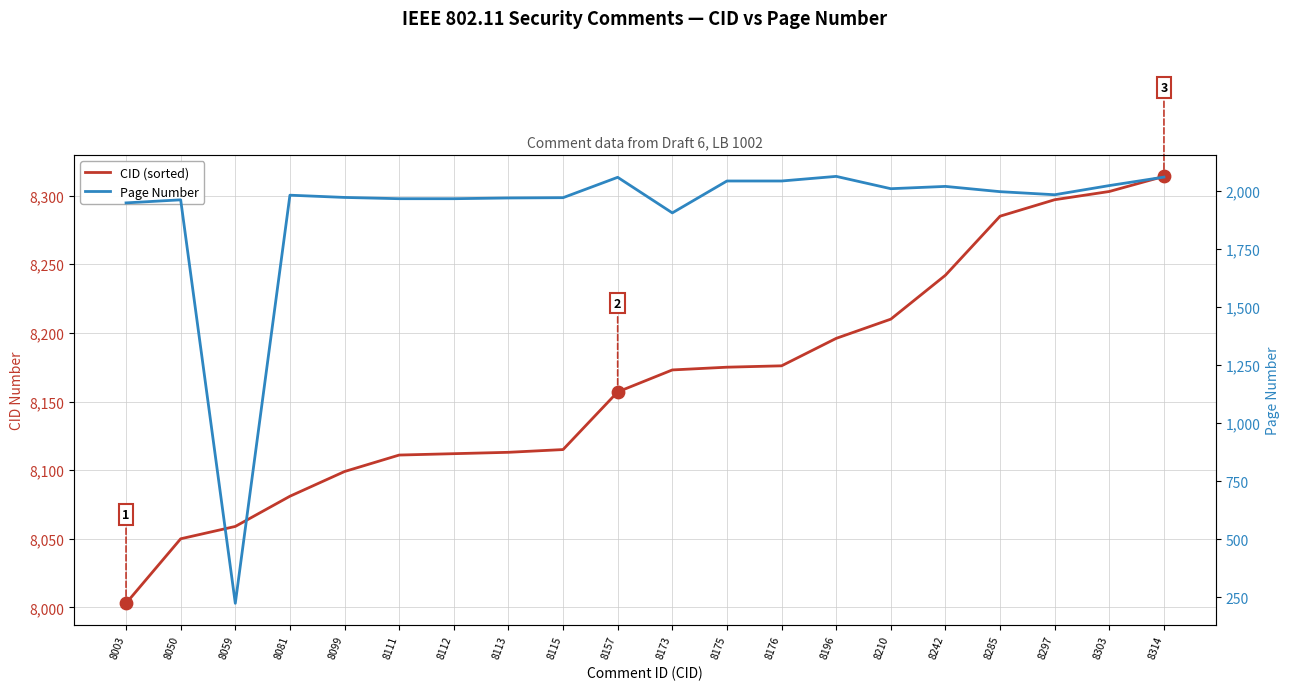

Which series has the largest total across all categories?

CID (sorted)